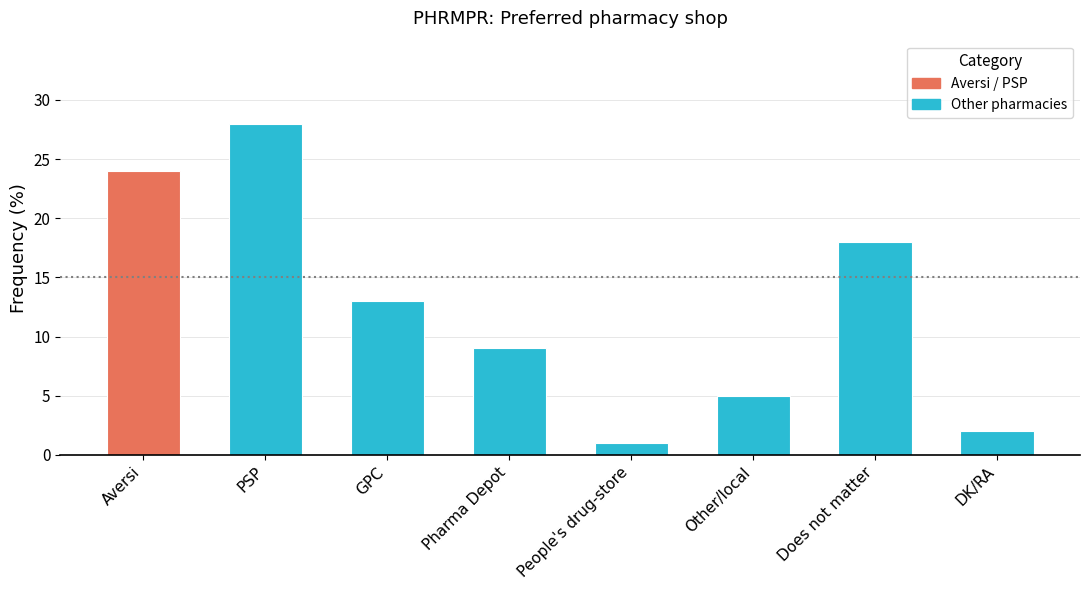

Where is the data nearest to the value 14?

GPC